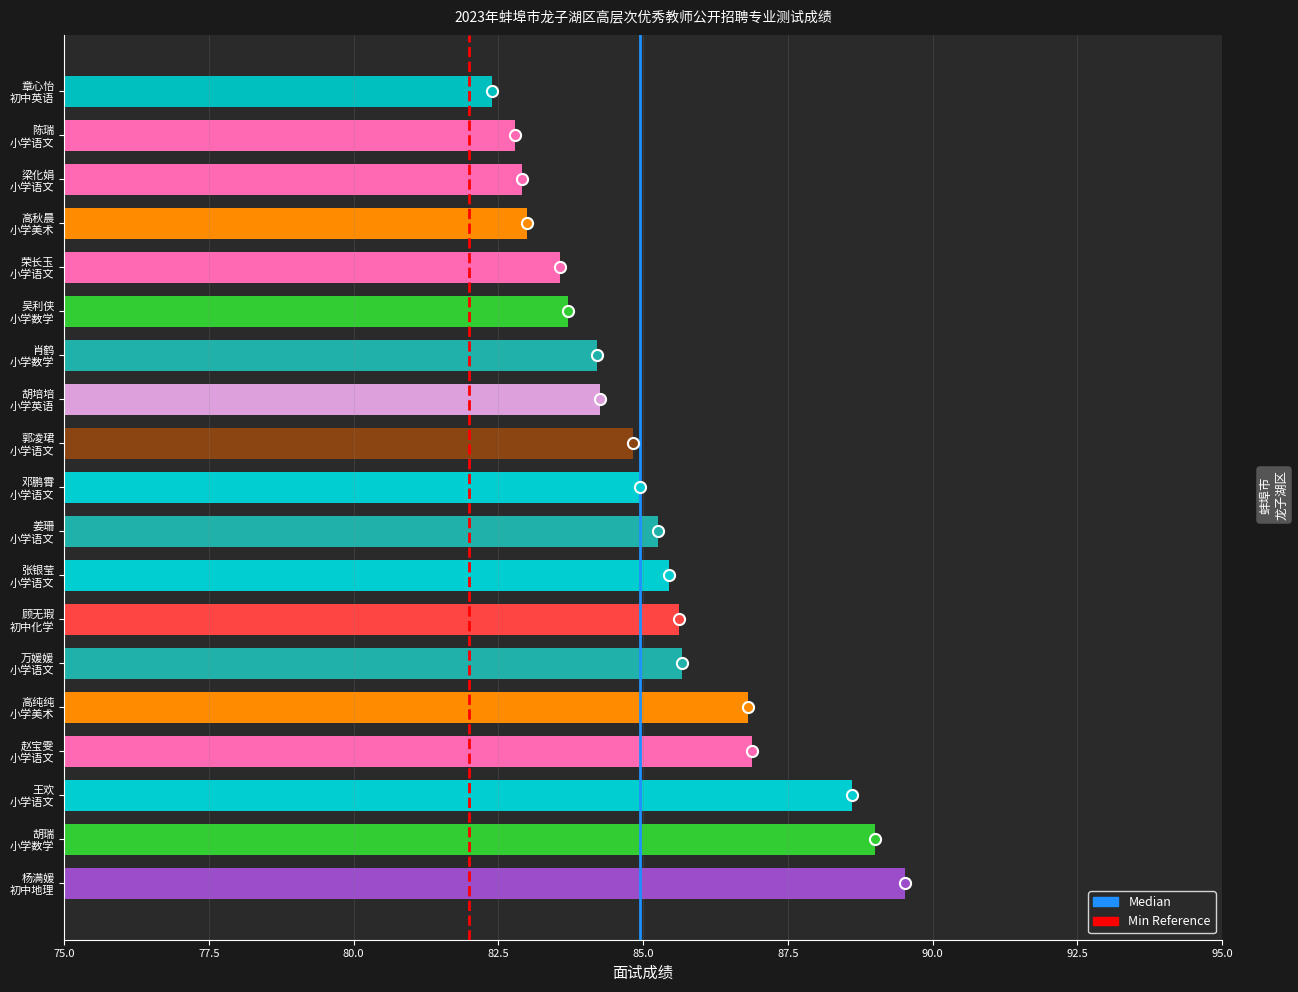

What is the sum of all values?

1619.4